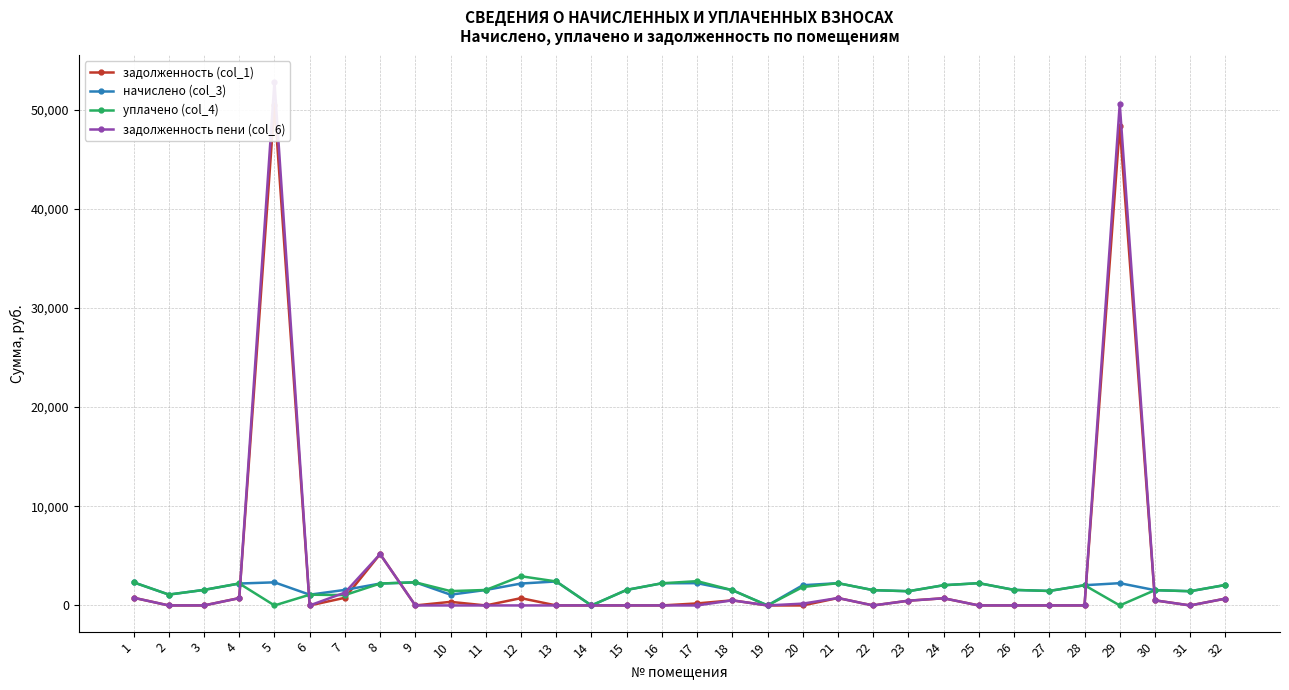

Is it true that задолженность (col_1) equals 361.3 at 10?

True